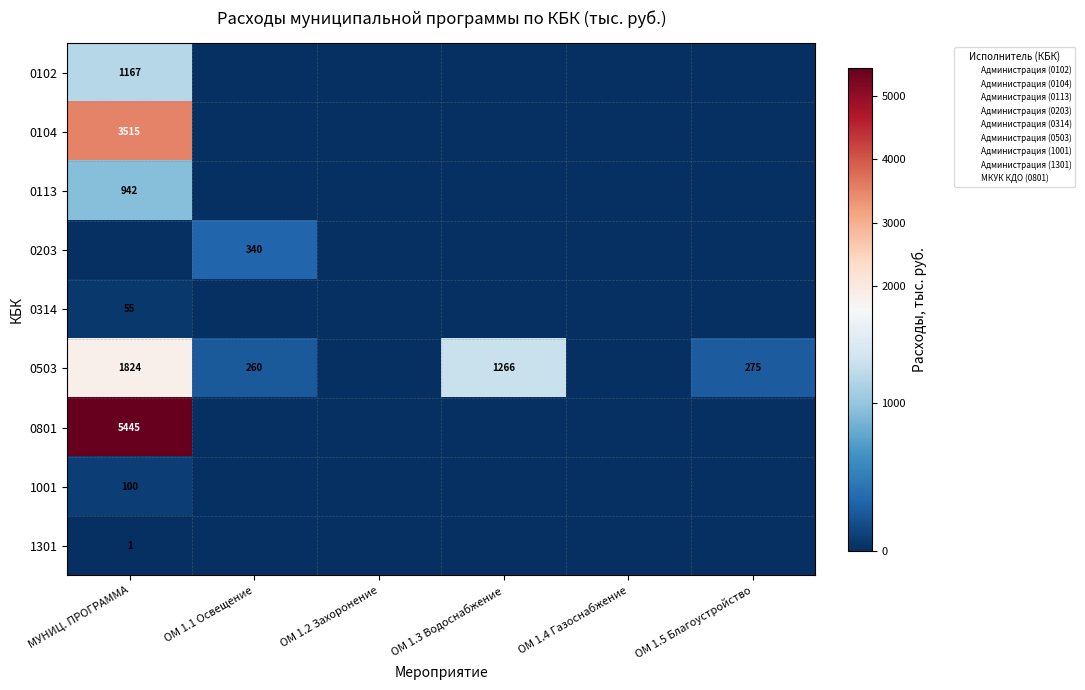

The value of 1301 at МУНИЦ. ПРОГРАММА is 1.0. True or false?

True